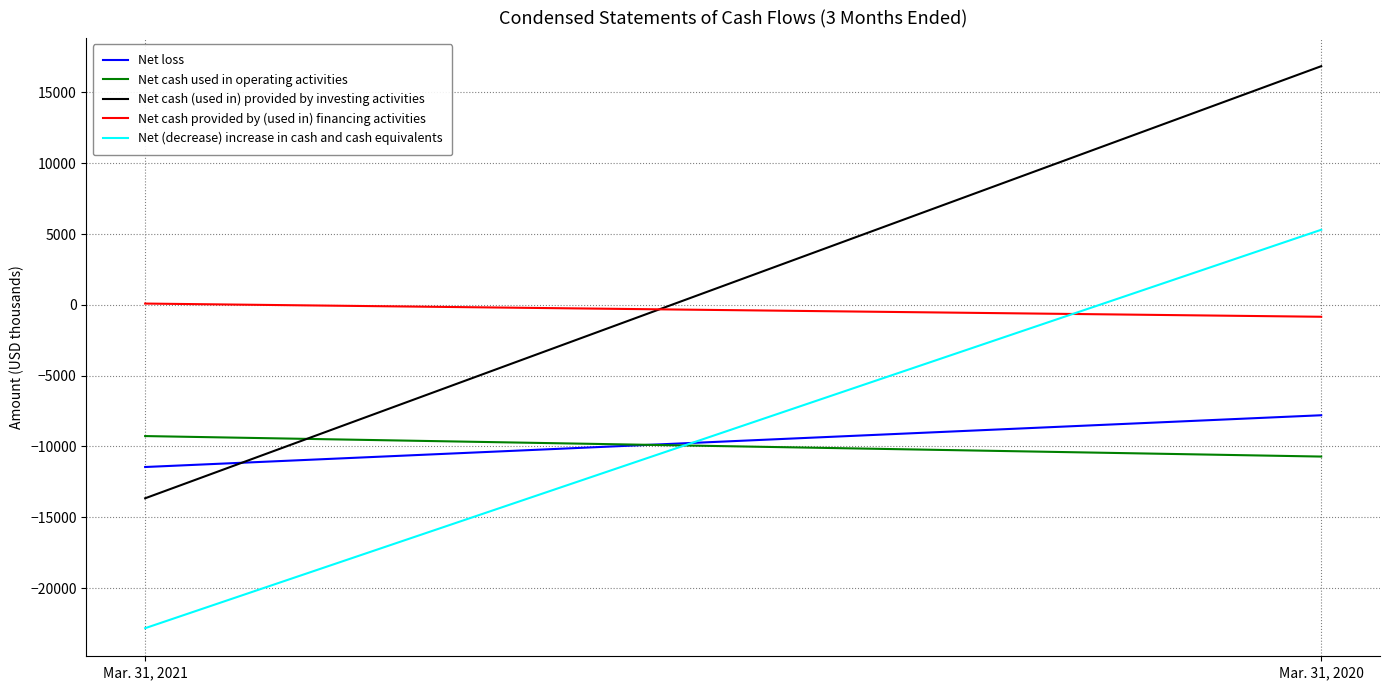

At which category is the sum across all series the highest?

Mar. 31, 2020